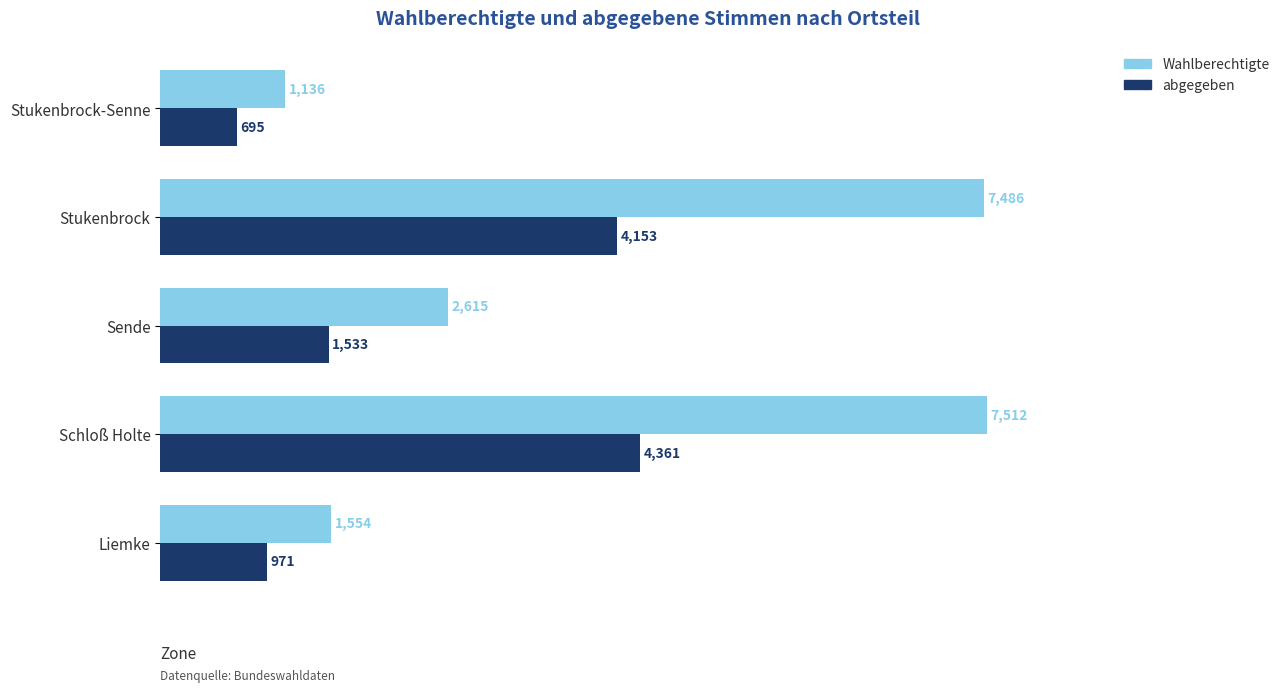

Between Schloß Holte and Stukenbrock, which series saw the biggest shift?

abgegeben